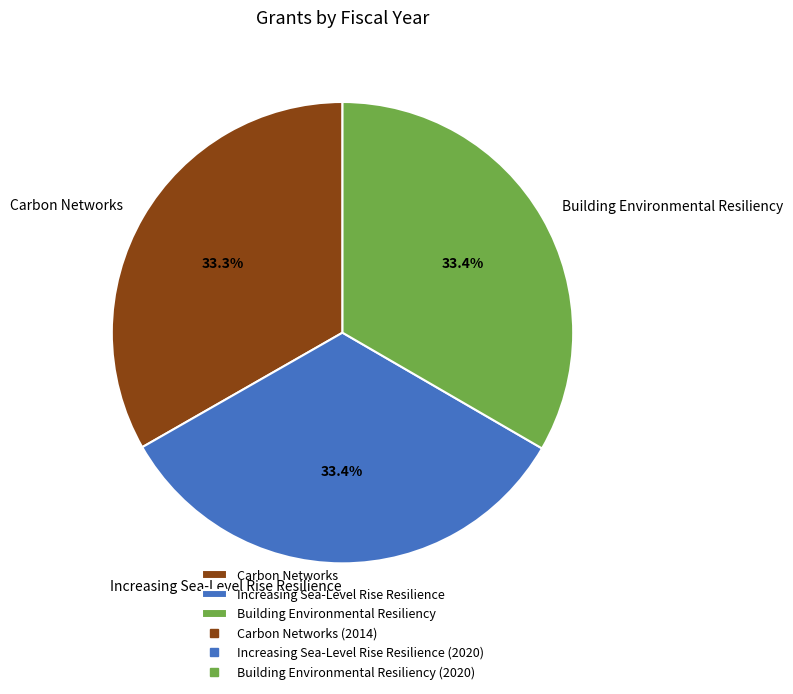

Is there a majority slice in this chart?

No